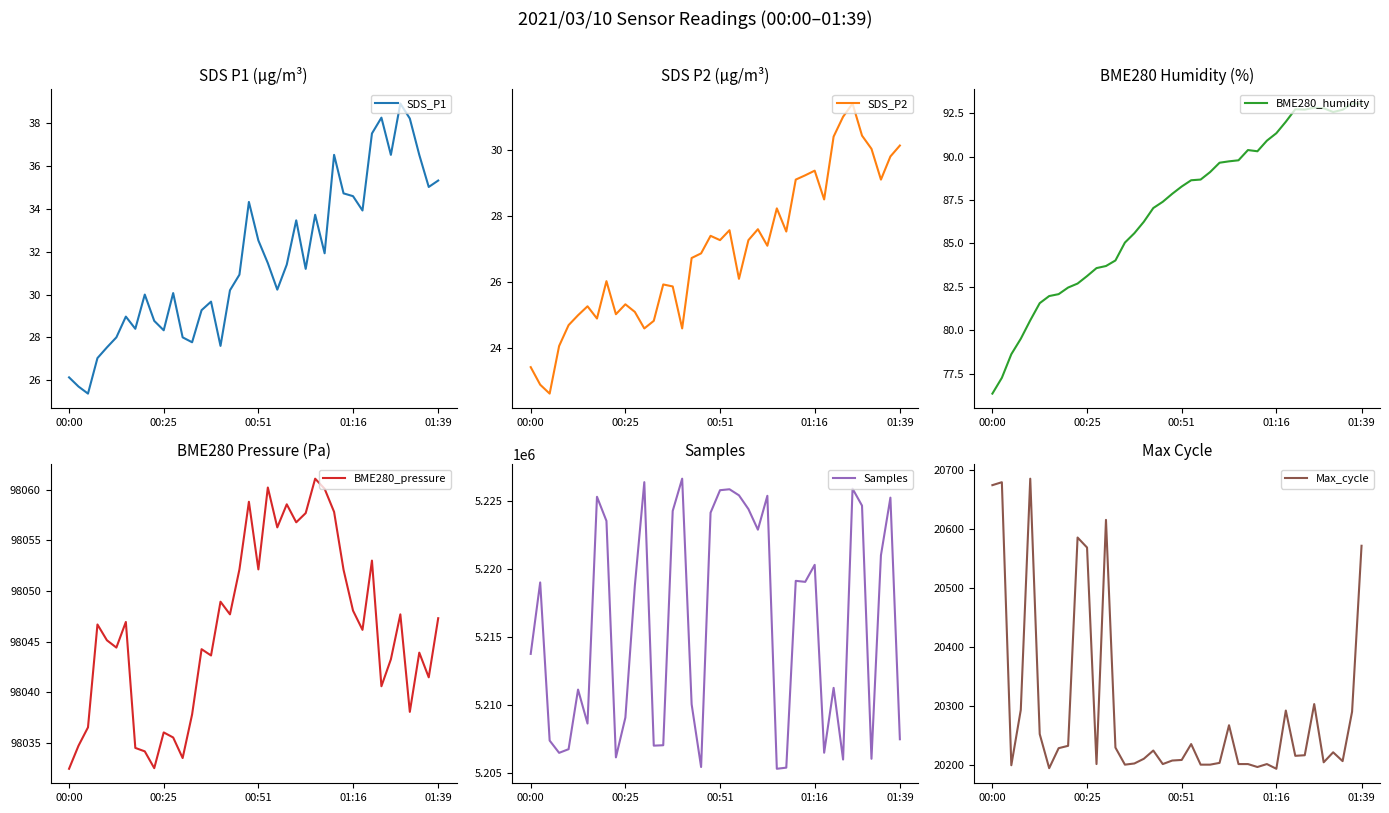

Is it true that BME280_pressure equals 98052.1 at 29?

True